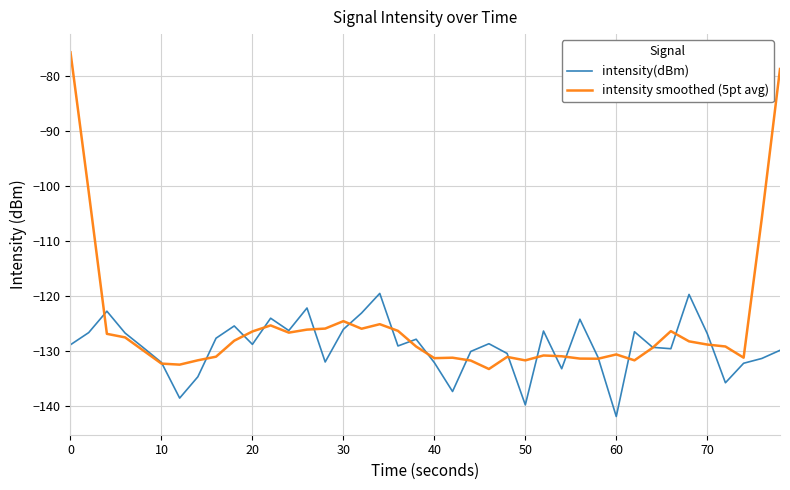

Which series has the widest spread of values?

intensity smoothed (5pt avg)